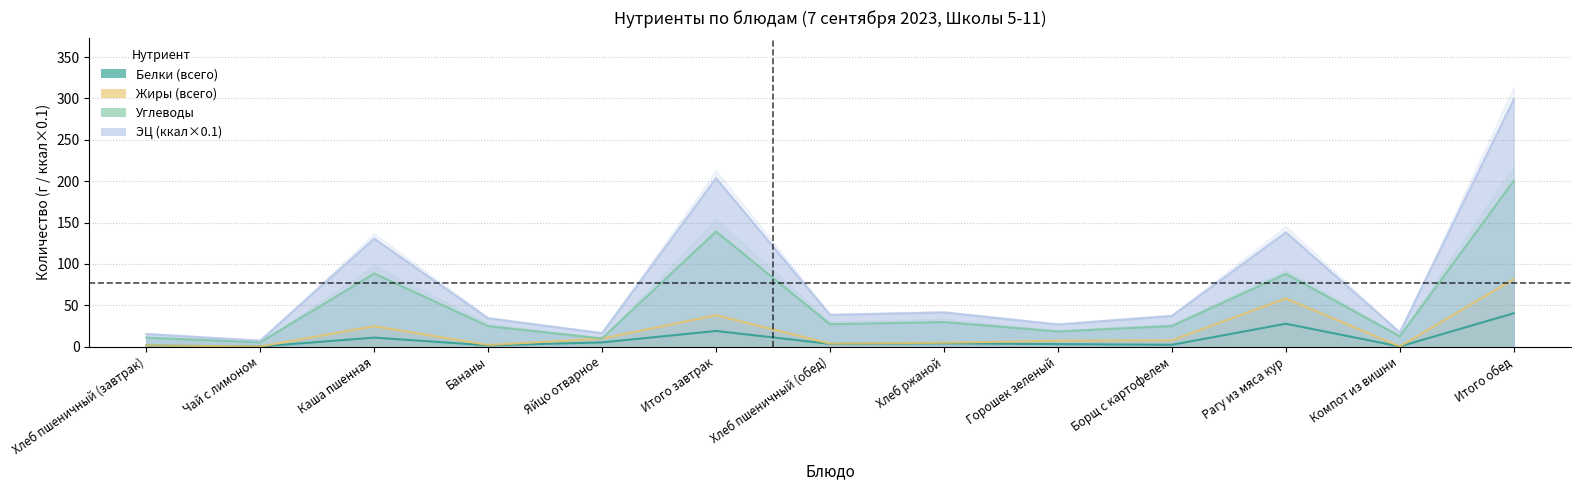

True or false: Жиры (всего) and ЭЦ (ккал/10) intersect in this chart.

False